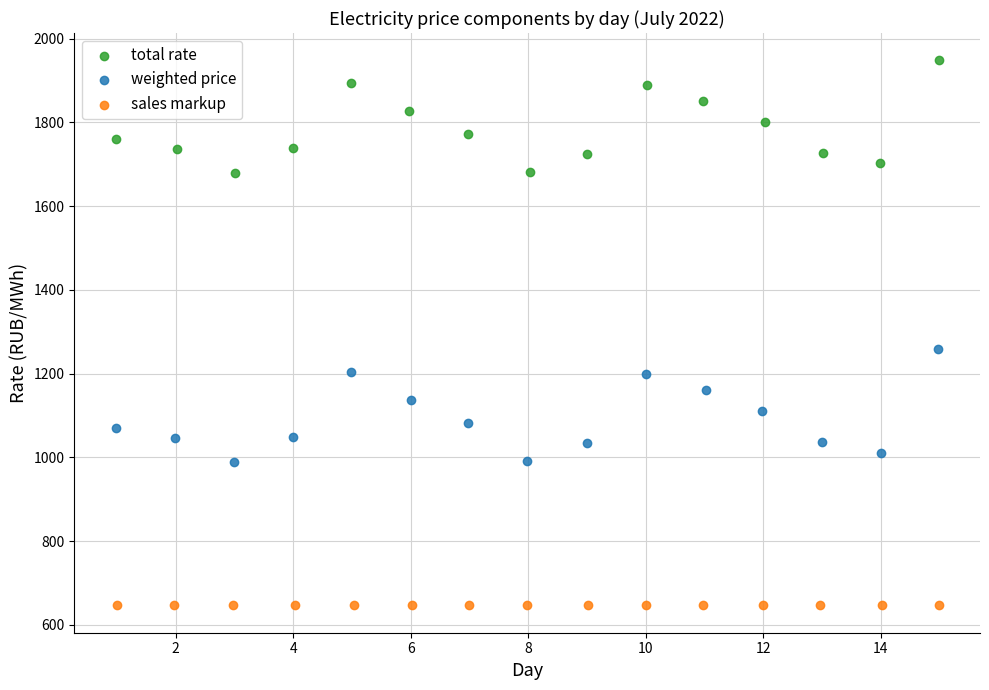

What are all the series names shown in the legend?

total rate, weighted price, sales markup